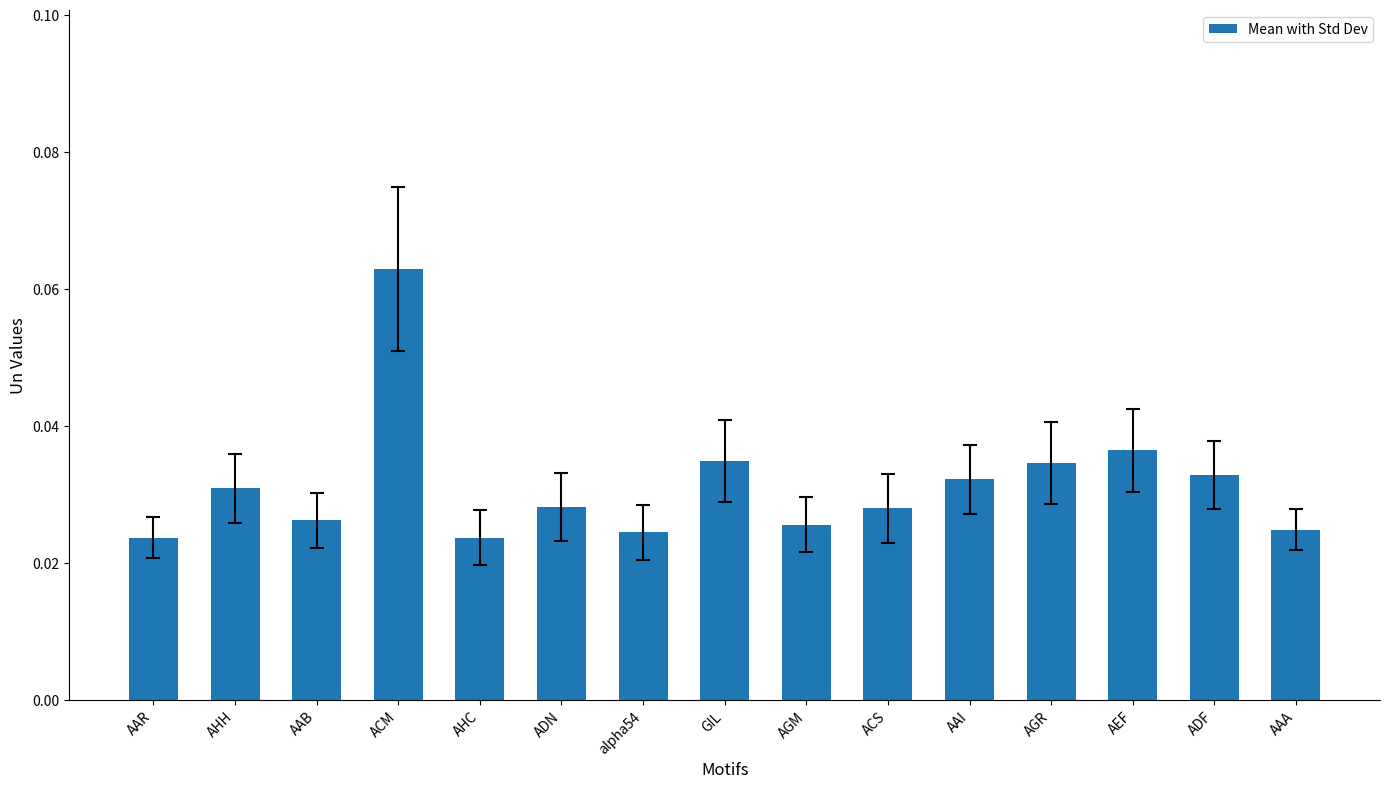

What is the label of the 12th bar from the right?

ACM